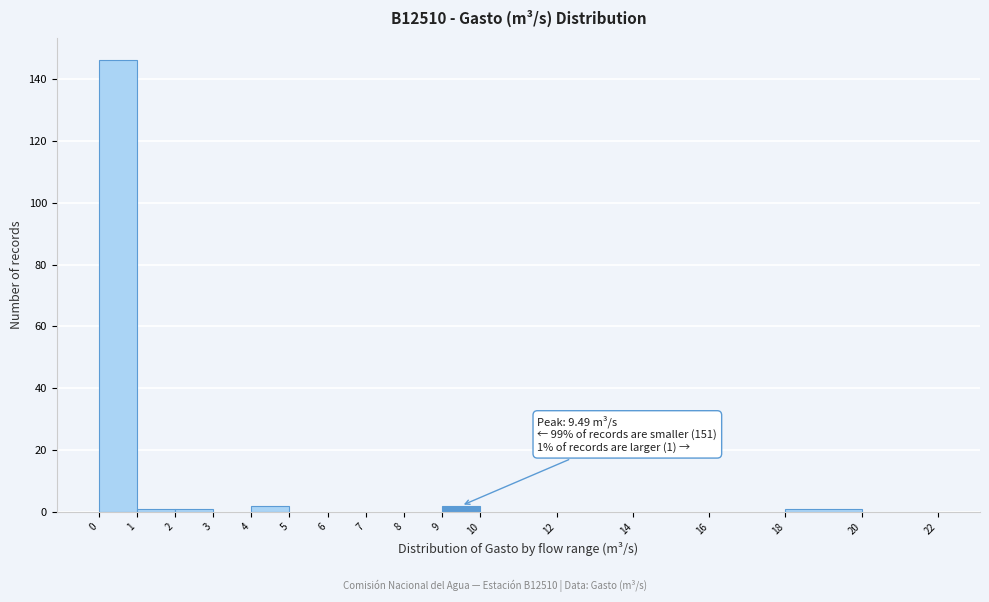

Which range on the x-axis has the tallest bar?

0 to 1